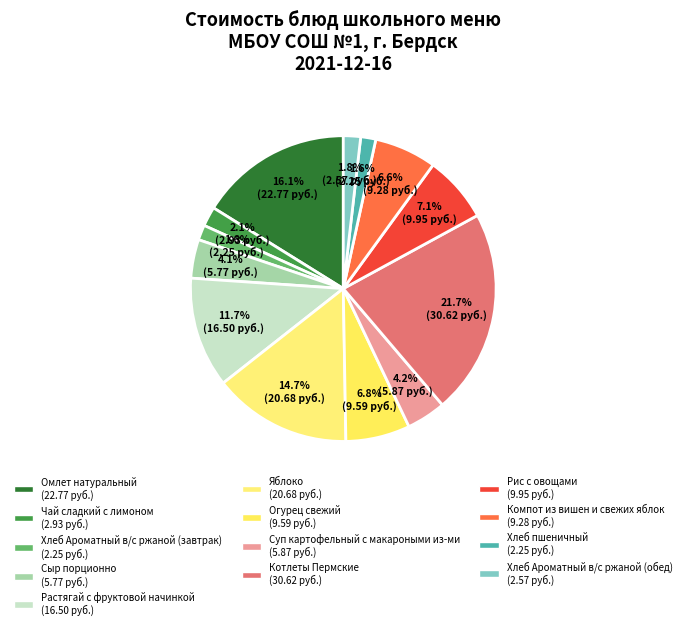

Combined, do Котлеты Пермские and Чай сладкий с лимоном account for over 50%?

No